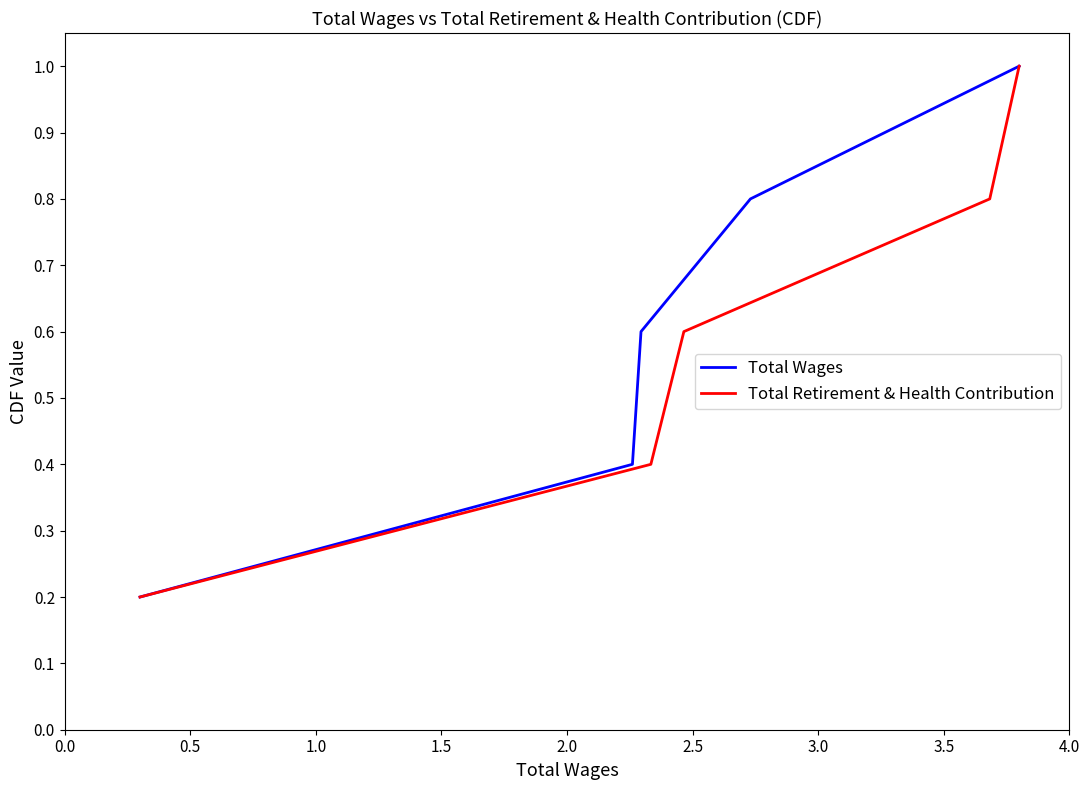

What are all the series names shown in the legend?

Total Wages, Total Retirement & Health Contribution